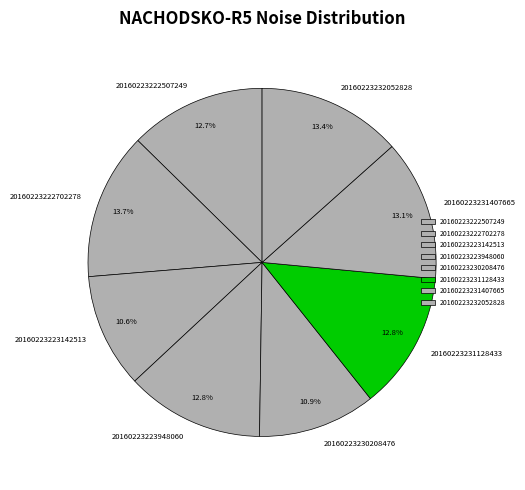

Which has a higher value, 20160223223948060 or 20160223230208476?

20160223223948060